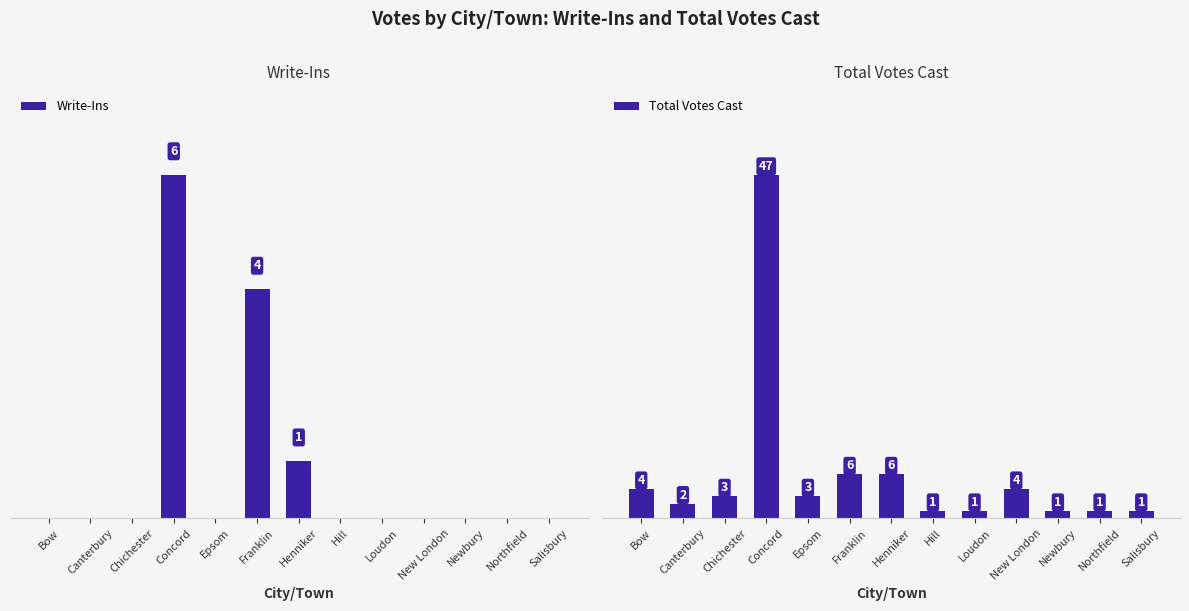

Which series has the largest total across all categories?

Total Votes Cast